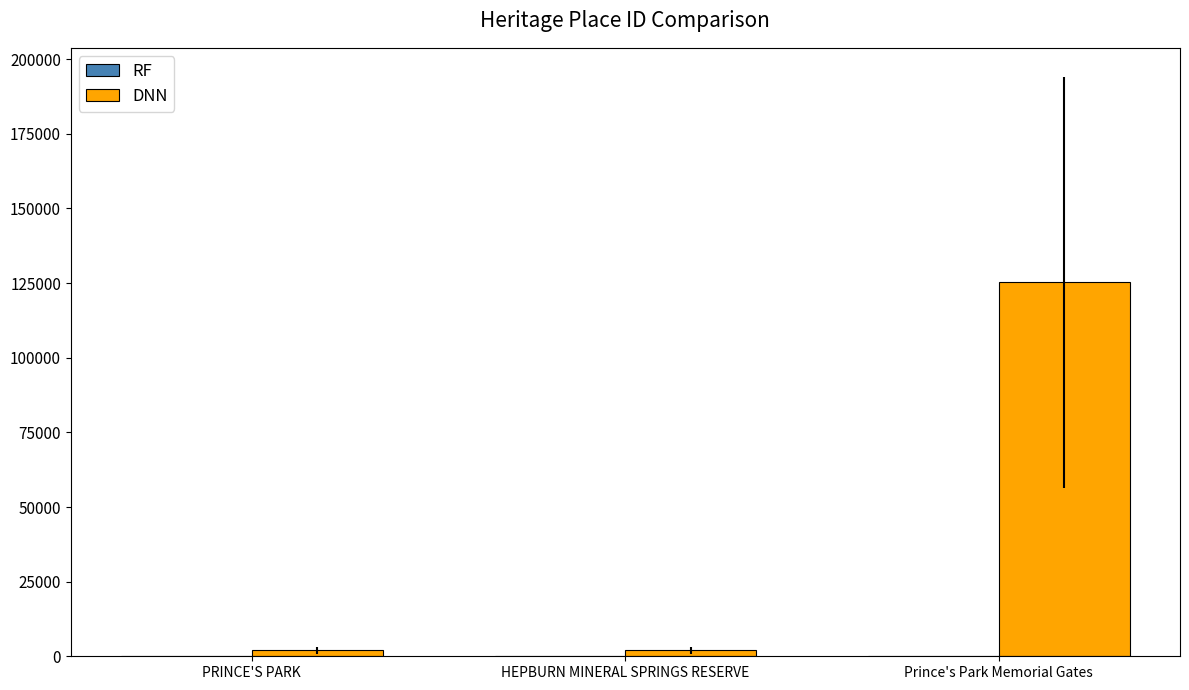

Count the number of data series in this chart.

1